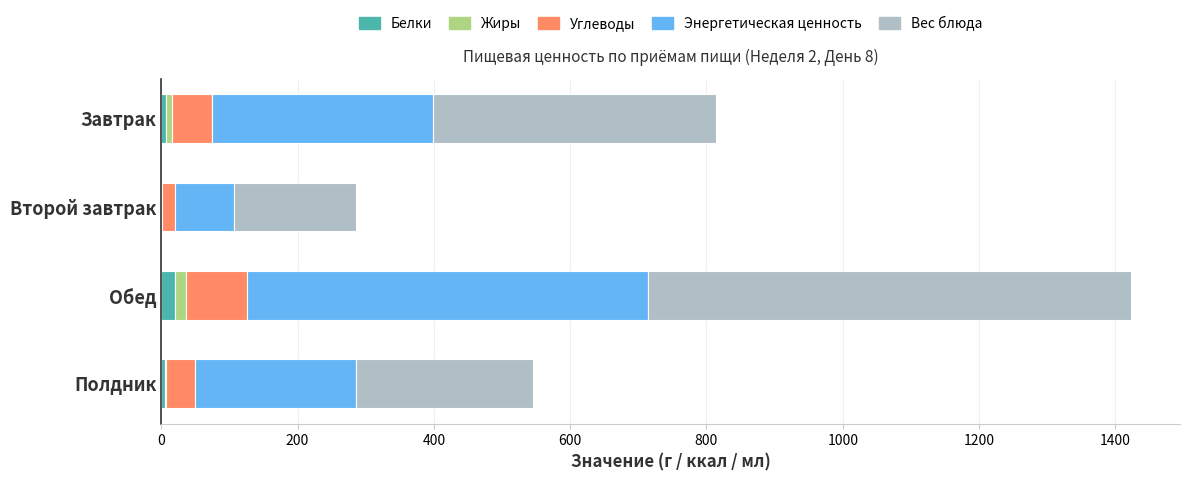

At which category is the sum across all series the highest?

Обед